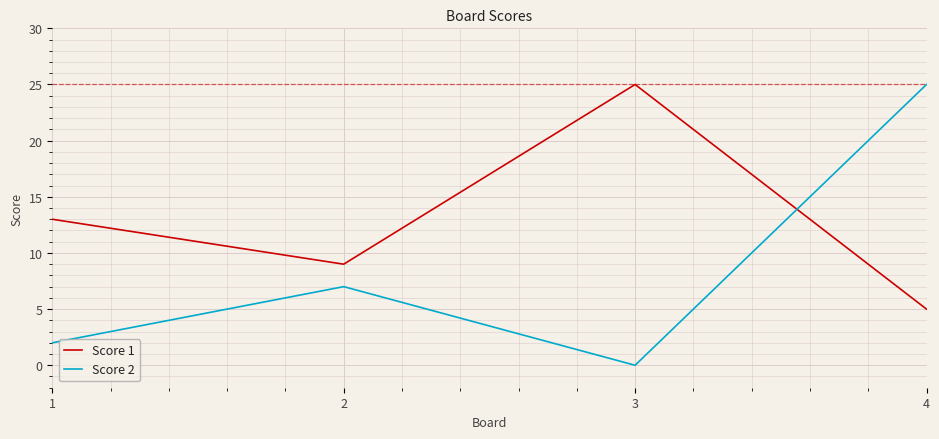

Which category has the lowest value across all series?

3